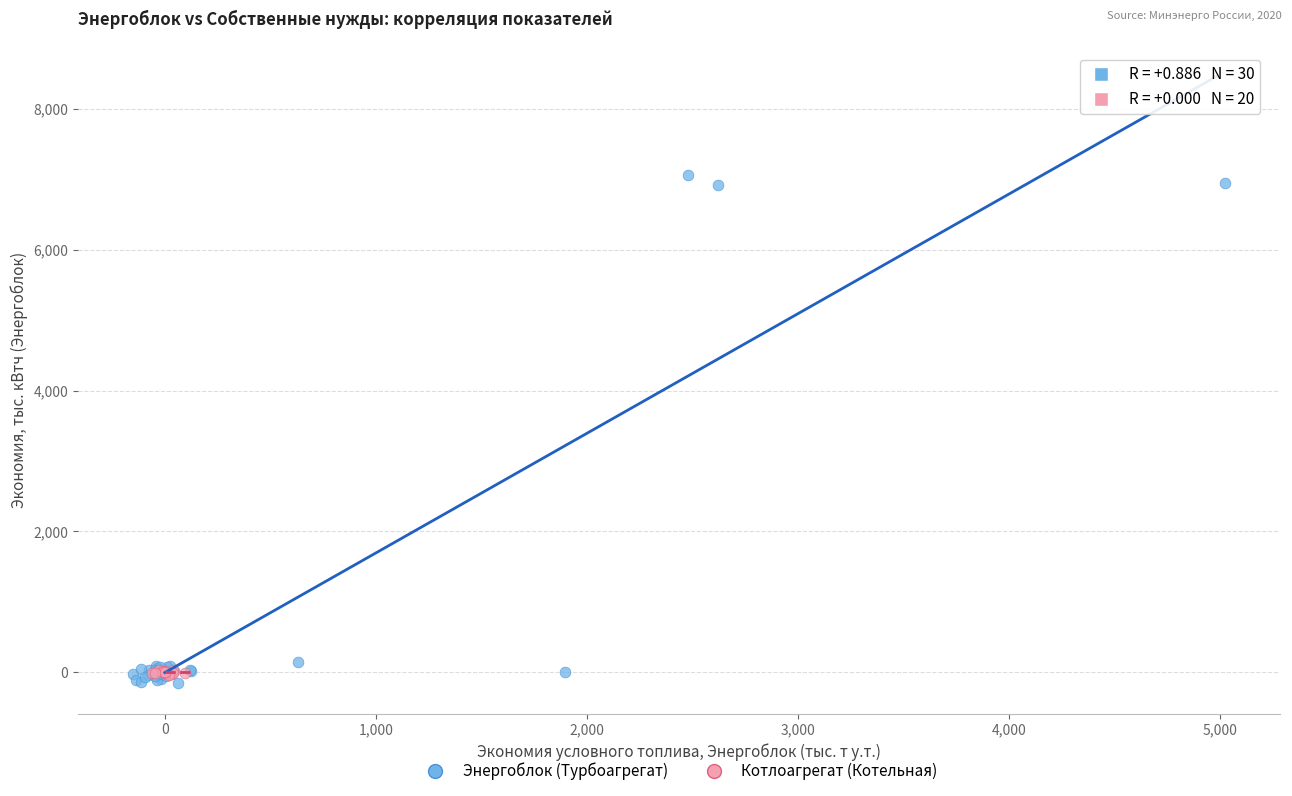

What are all the series names shown in the legend?

Энергоблок (Турбоагрегат), Котлоагрегат (Котельная)